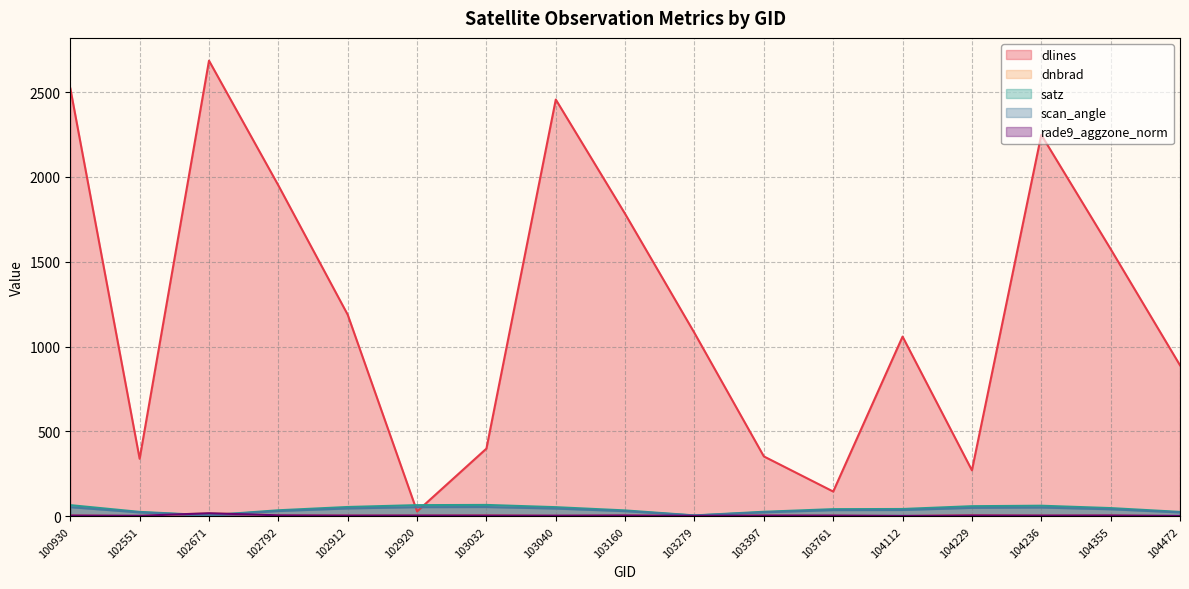

Reading left to right, transcribe all the data shown in this chart.

dlines: 2523.0	339.0	2685.0	1950.0	1188.0	29.0	399.0	2456.0	1782.0	1080.0	353.0	146.0	1059.0	271.0	2248.0	1575.0	890.0
dnbrad: 4.8	2.2	18.4	6.4	4.7	5.0	6.5	2.9	5.6	2.9	5.0	3.9	1.5	7.8	4.7	5.1	1.3
satz: 65.9	26.1	6.0	35.6	55.0	65.9	67.1	54.0	34.8	5.3	26.8	42.2	43.2	59.7	62.4	48.5	26.0
scan_angle: 53.9	22.9	5.3	31.1	46.5	53.9	54.7	45.8	30.4	4.7	23.5	36.5	37.3	49.9	51.7	41.6	22.9
rade9_aggzone_norm: 5.0	3.1	18.1	5.9	4.7	5.1	5.1	4.0	5.3	2.9	4.9	4.6	2.4	5.7	4.8	5.3	2.3